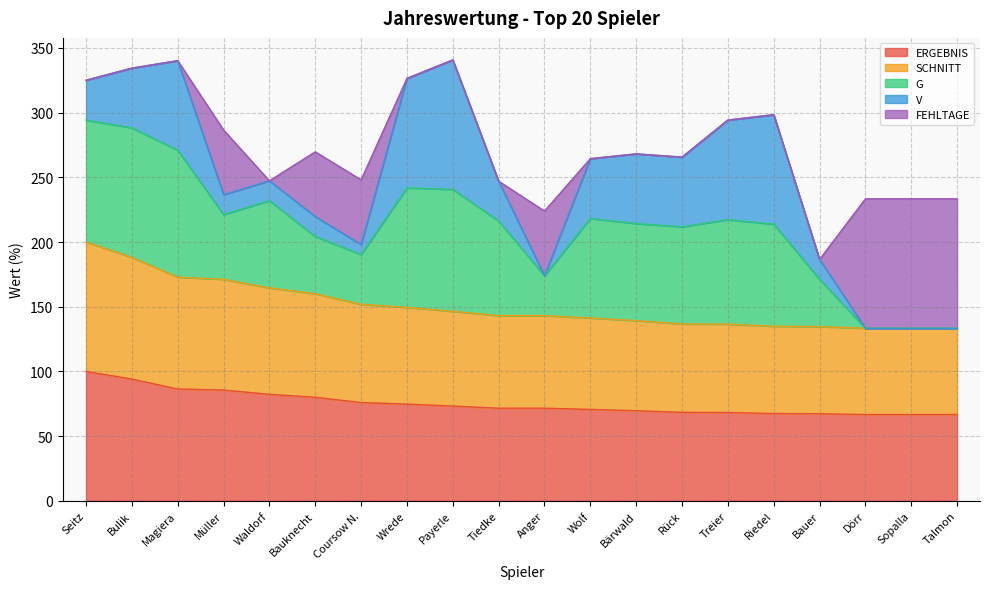

What is the approximate value of G at Anger?

173.9